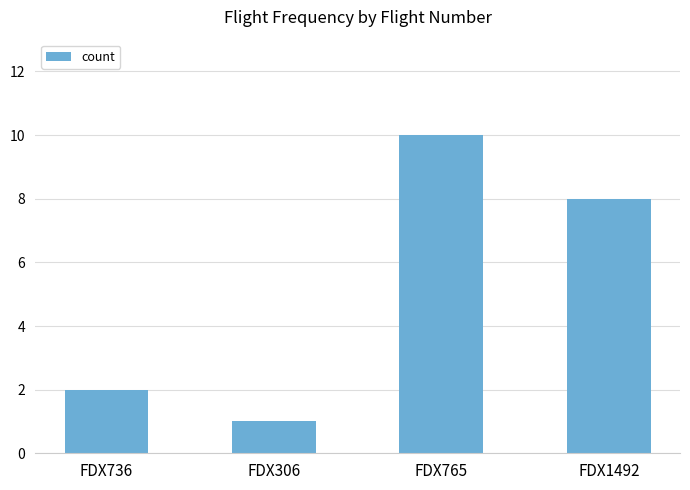

How many series are shown in this chart?

1